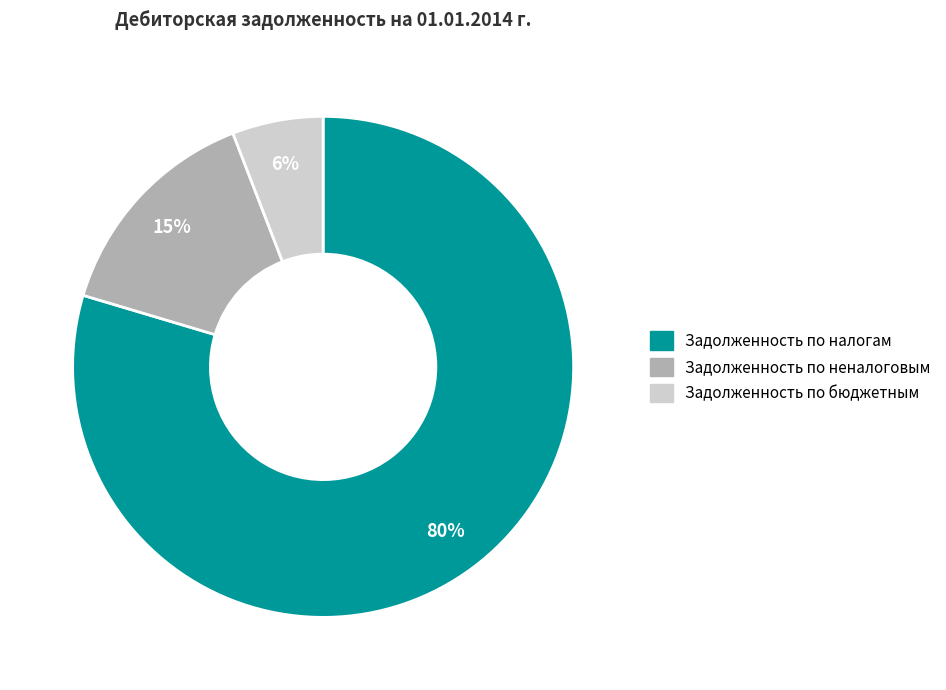

To the nearest percent, what is the average slice percentage?

33%